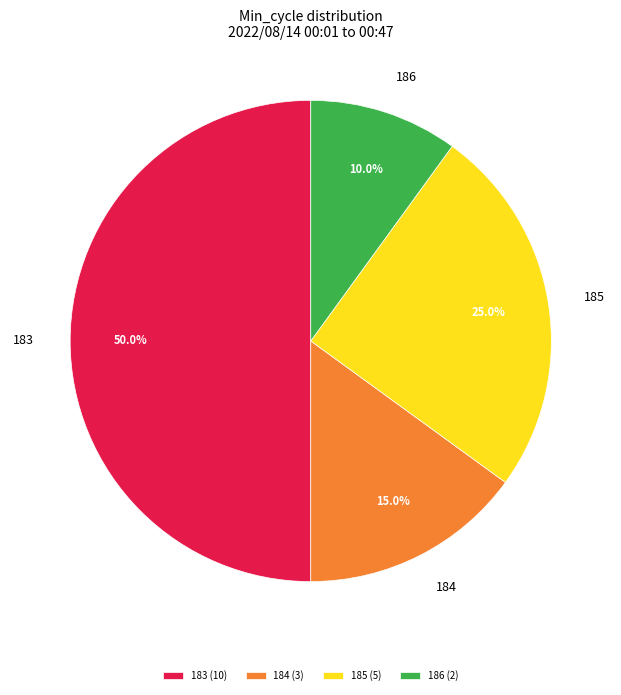

Which has a higher value, 183 or 186?

183